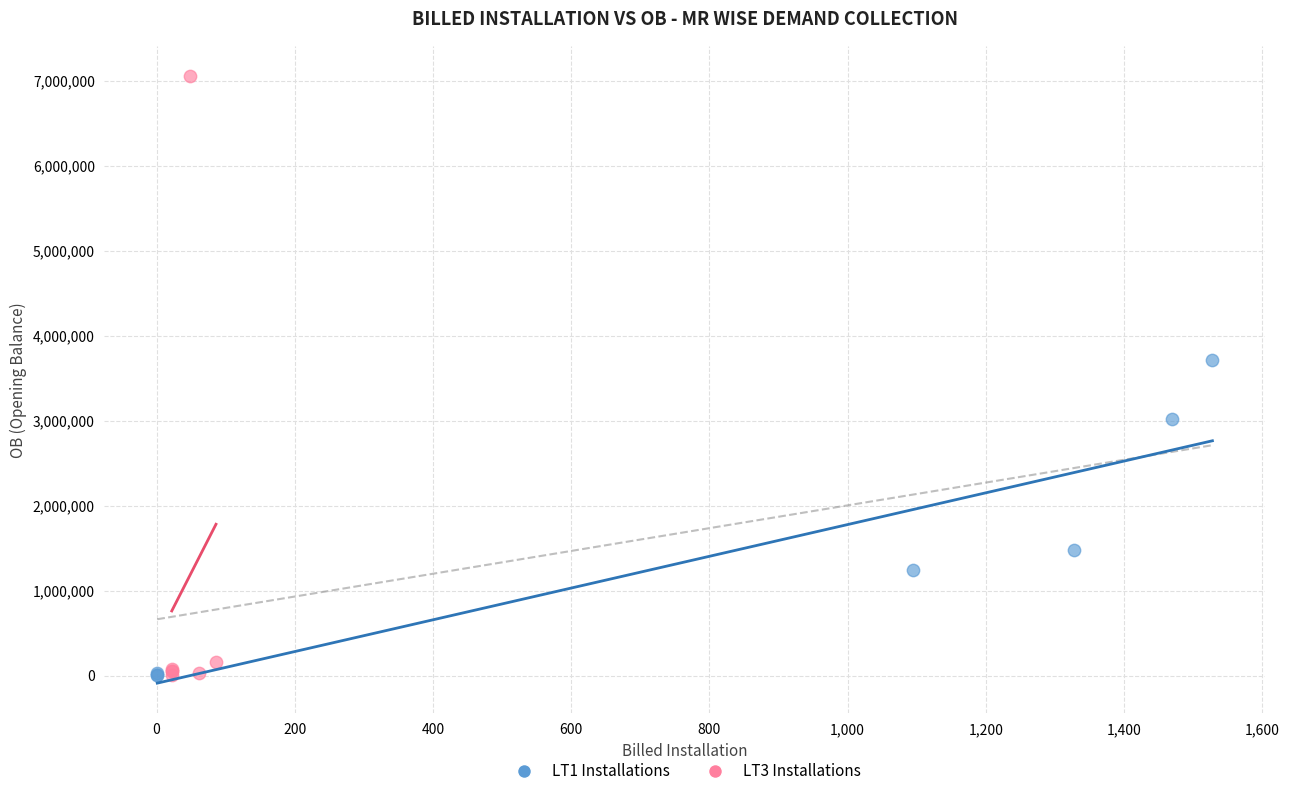

Which series reaches the maximum Y coordinate?

LT3 Installations